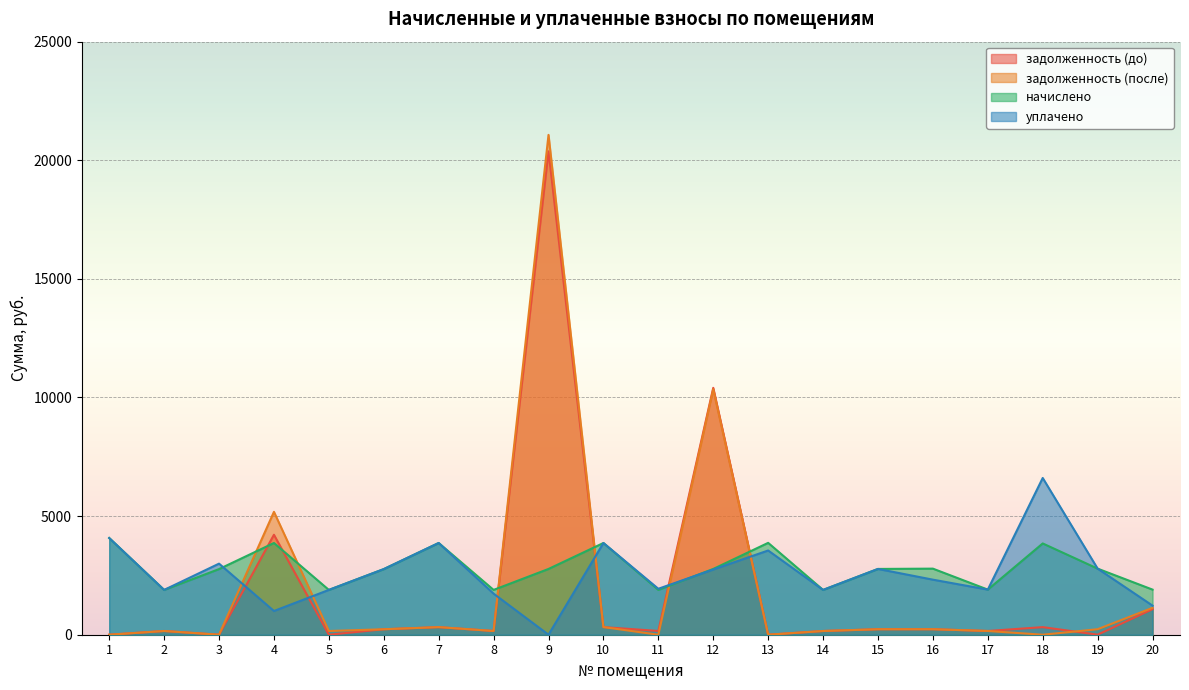

What is the sum of the задолженность (до) values at 1 and 7?

318.7